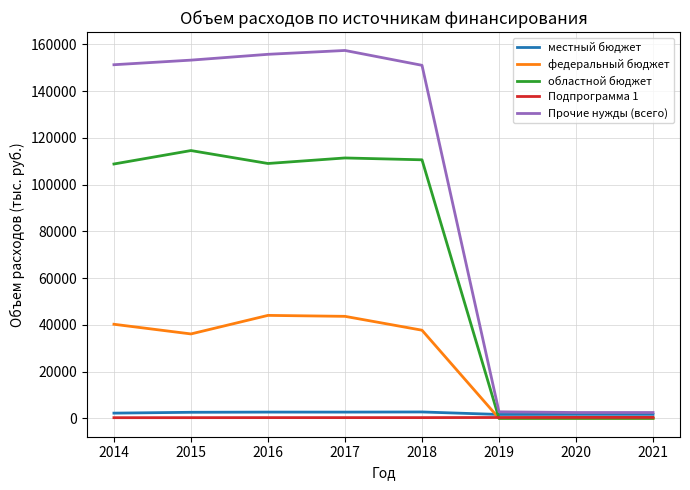

True or false: Прочие нужды (всего) and Подпрограмма 1 intersect in this chart.

False